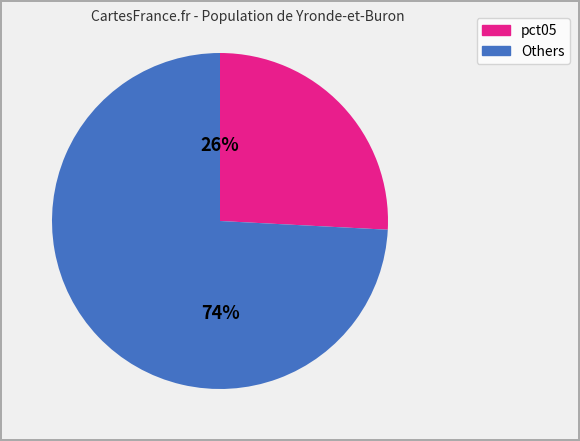

To the nearest percent, what is the average slice percentage?

50%